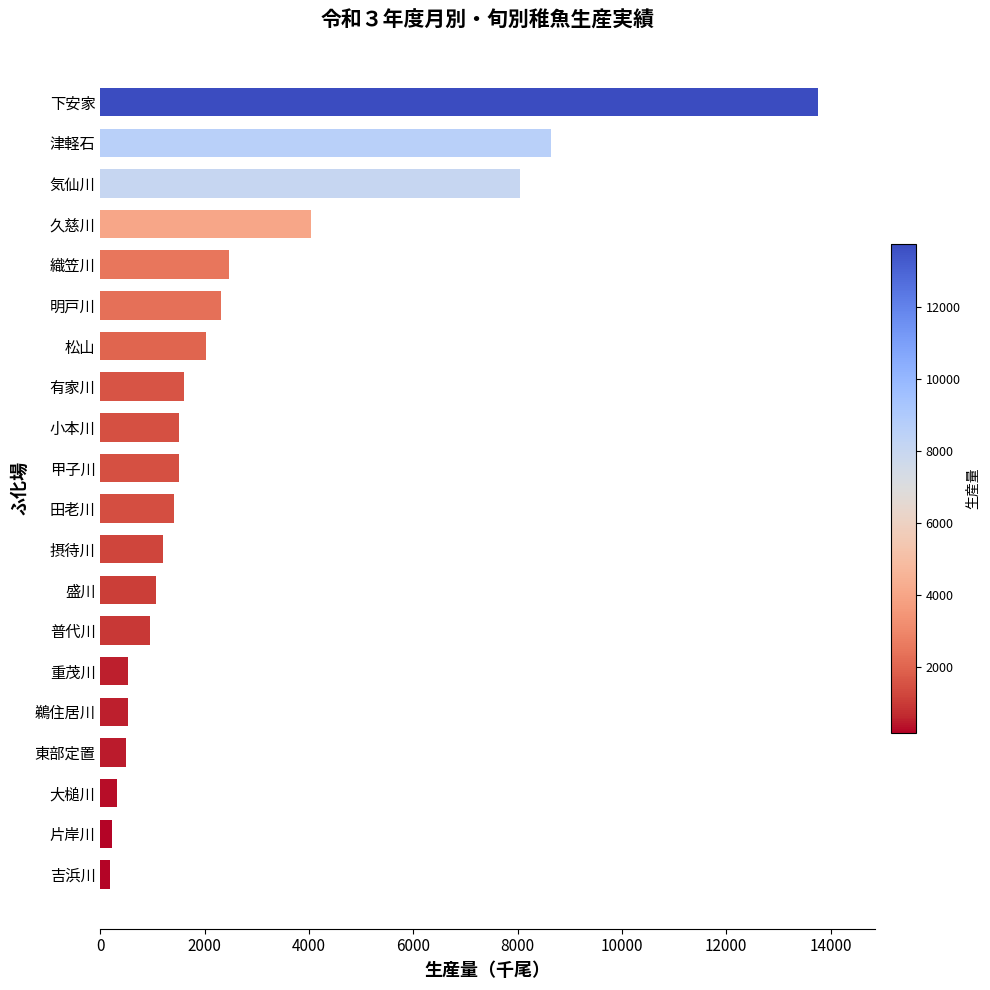

What is the maximum value shown in the chart?

13750